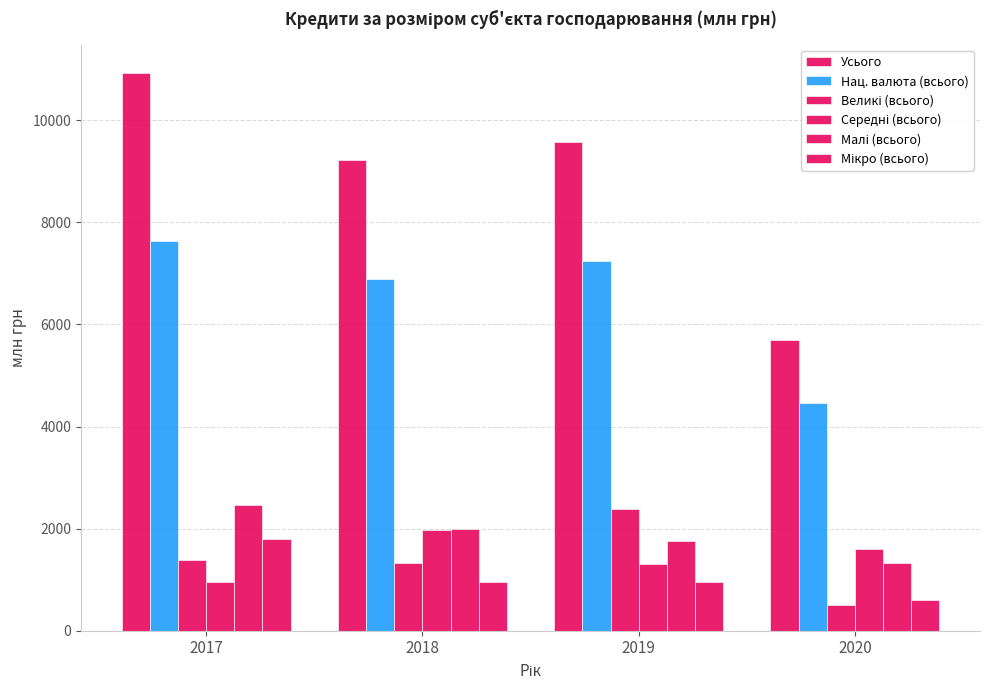

How many values in the Усього series exceed 9576?

2